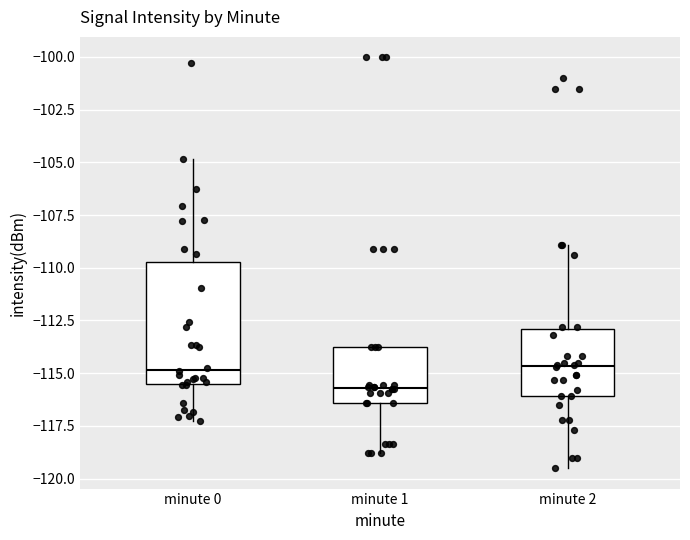

Reading left to right, read every box against the y-axis: the position of its median line, the range the box covers, and the ends of its whiskers. The values are not printed on the chart, so give them approximately, as read against the axis.

minute 0: median -115.0, box -115.5 to -109.5, whiskers -117.5 to -105.0
minute 1: median -115.5, box -116.5 to -113.5, whiskers -119.0 to -113.5
minute 2: median -114.5, box -116.0 to -113.0, whiskers -119.5 to -109.0